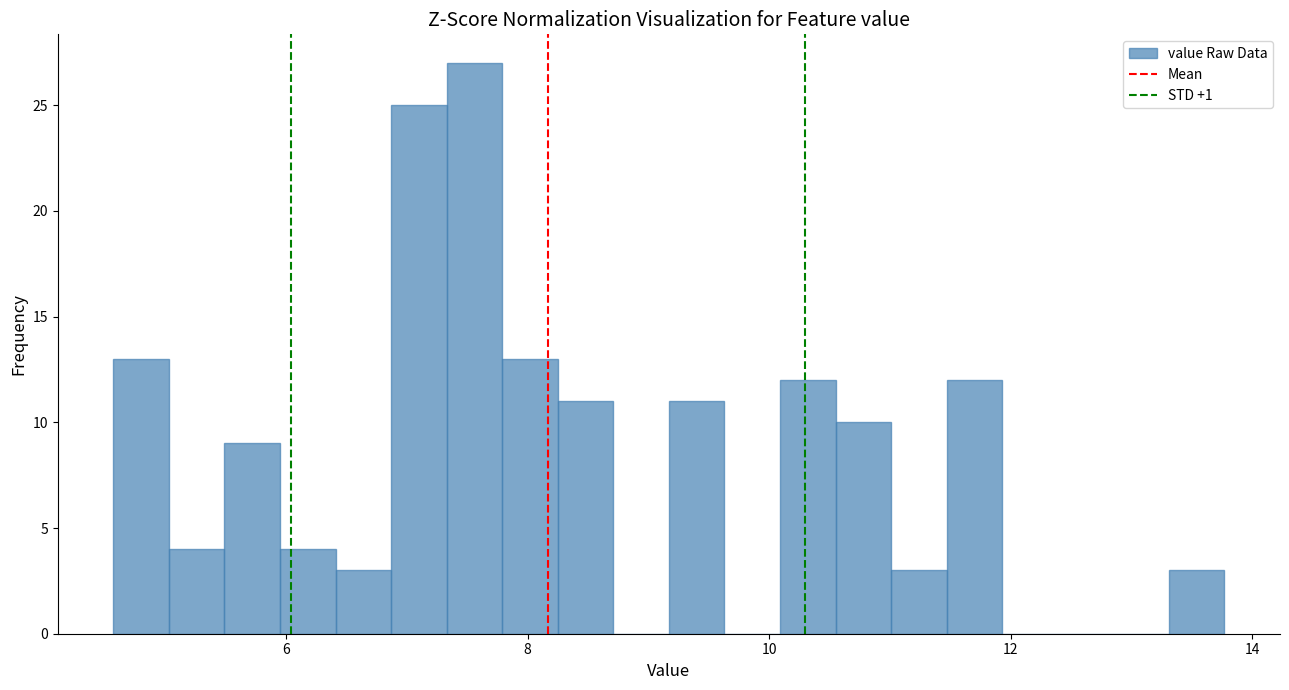

Around what value on the x-axis is the tallest bar? Give the approximate position of its centre, as read against the axis.

7.6